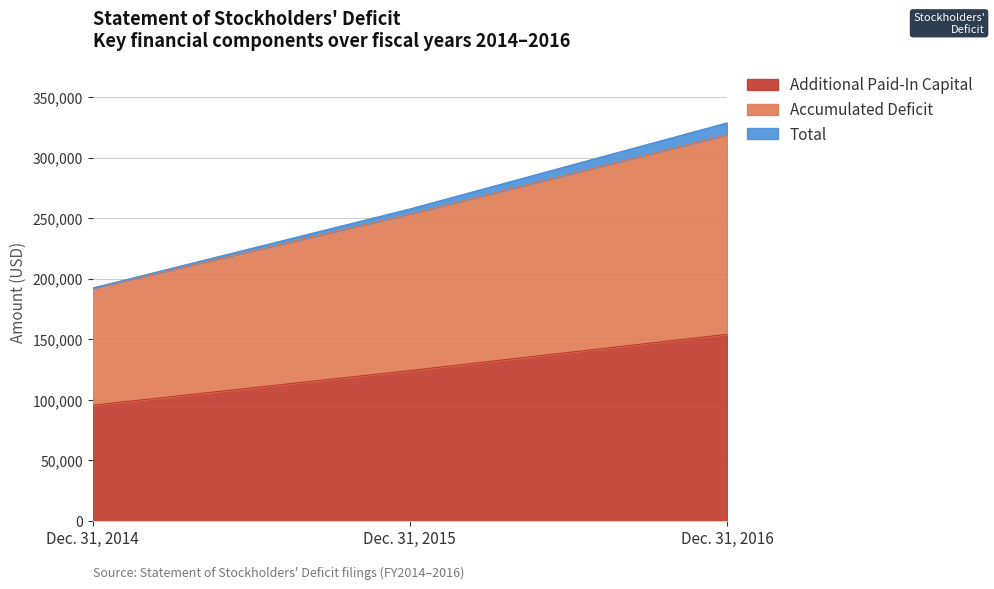

What is the highest value of the Additional Paid-In Capital series?

154097